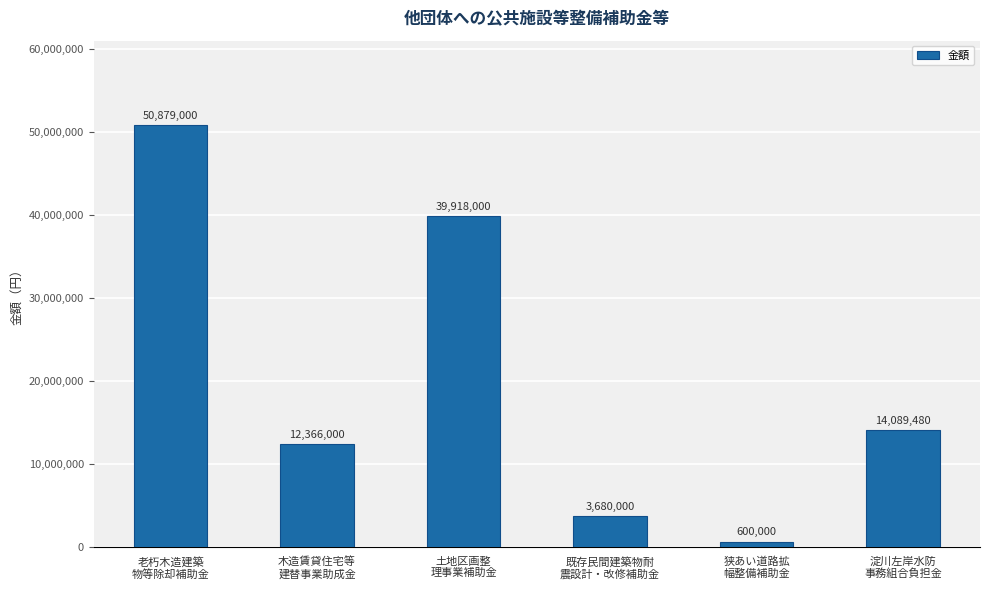

What is the label of the 4th bar from the right?

土地区画整
理事業補助金